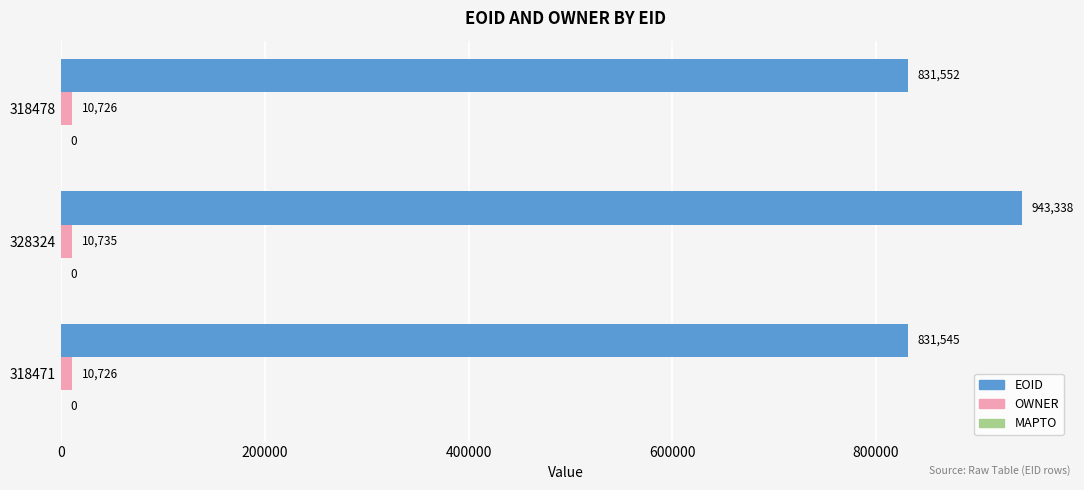

The value of EOID at 328324 is 1248067. True or false?

False